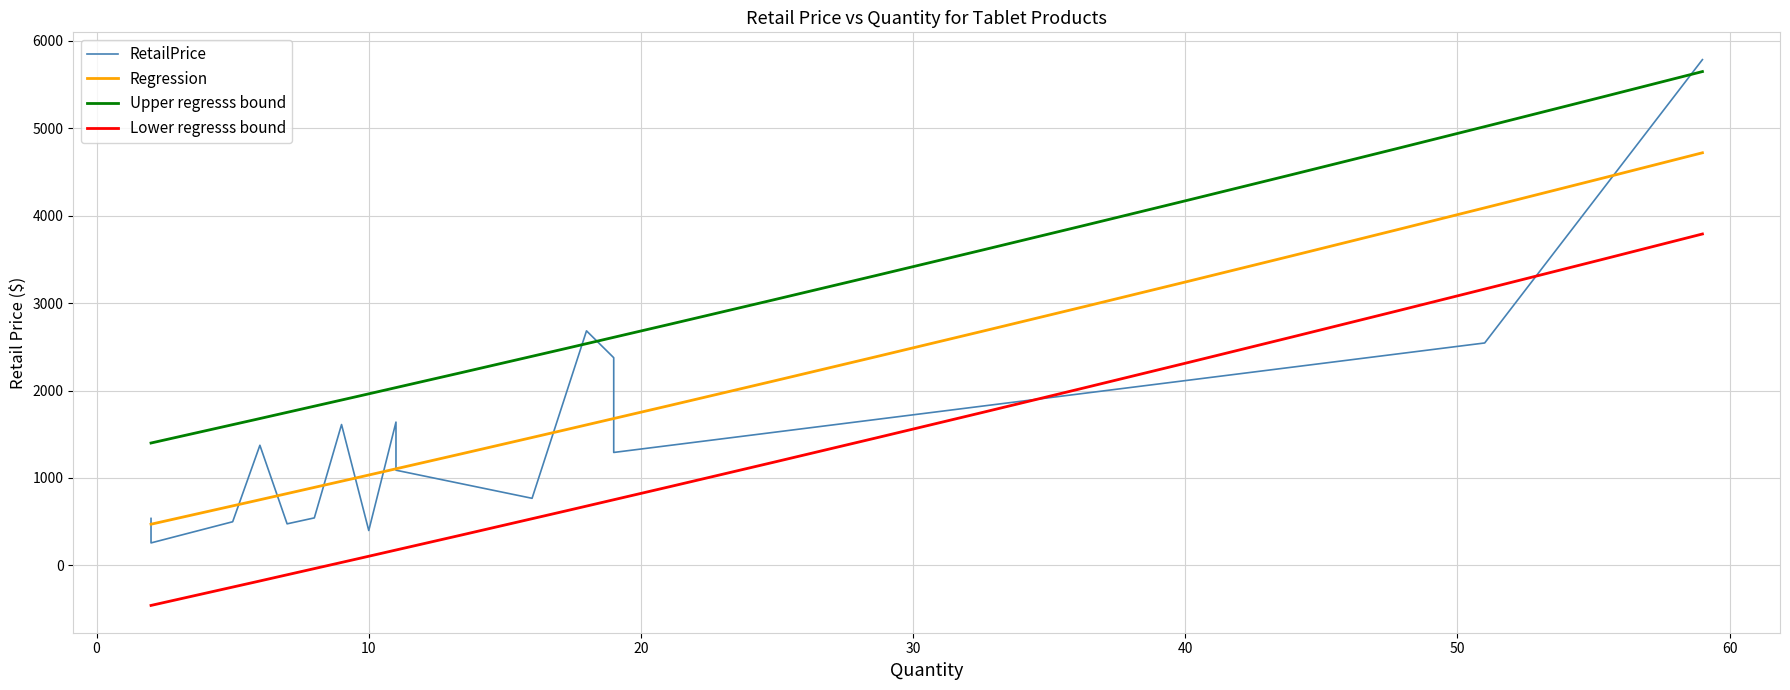

True or false: the data shows 853.9 at 8.

False